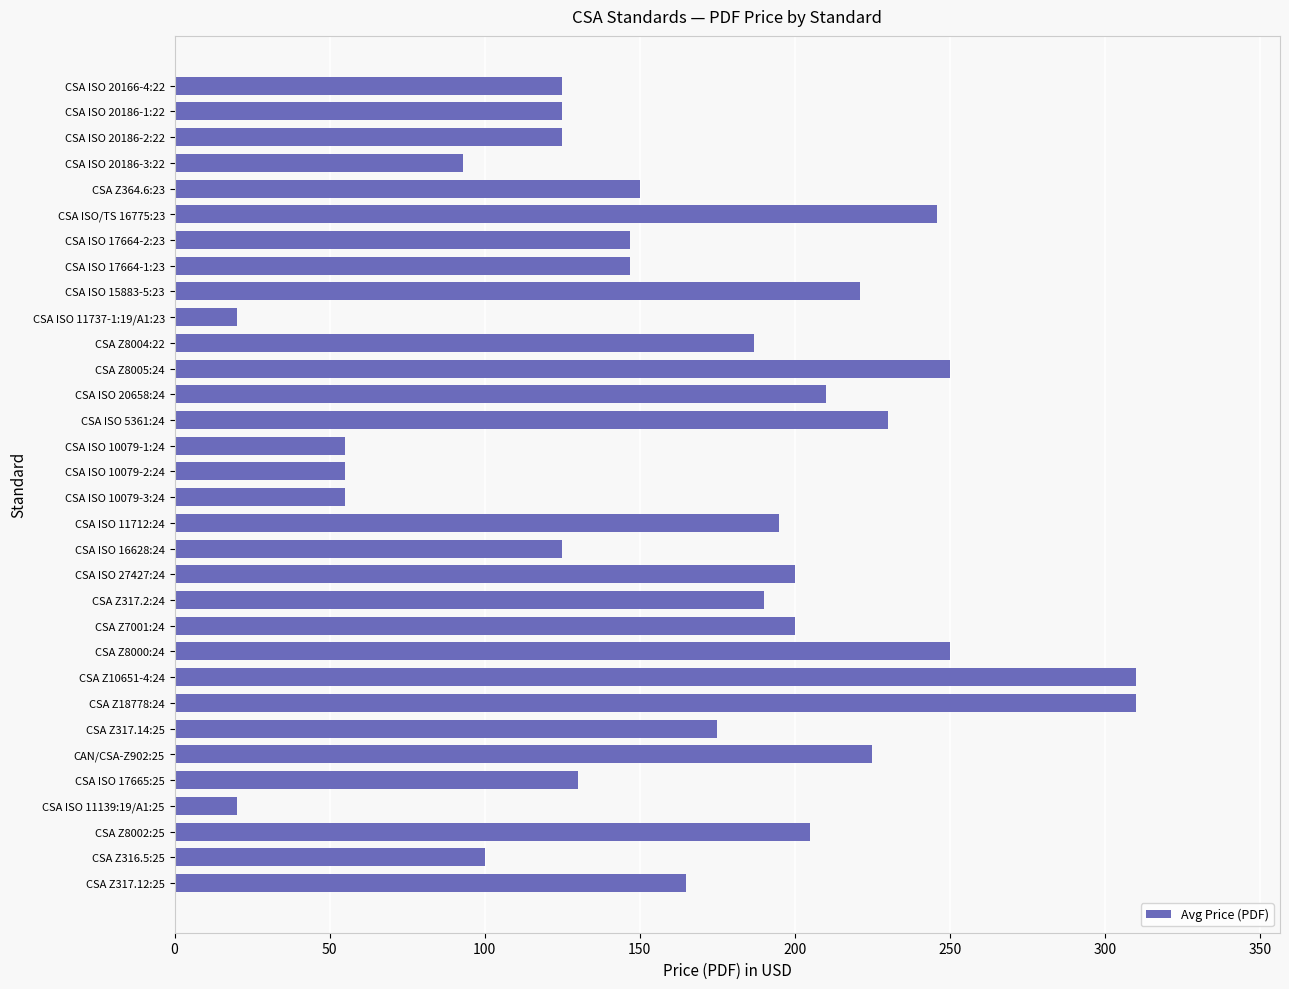

True or false: the data shows 360 at CSA Z7001:24.

False